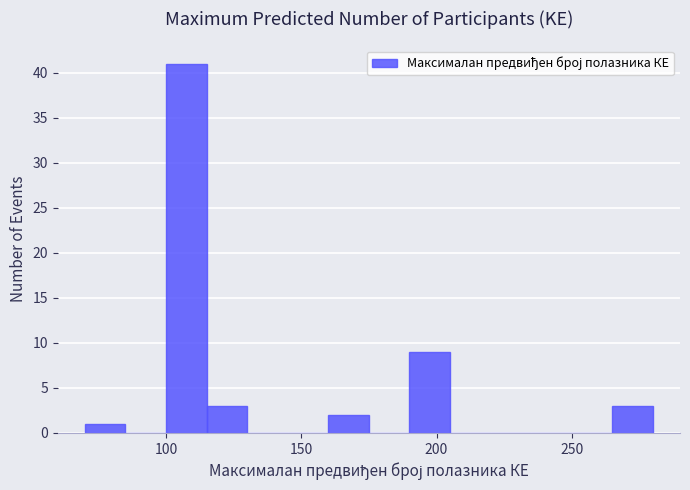

Read against the x-axis, roughly where is the centre of the tallest bar?

110